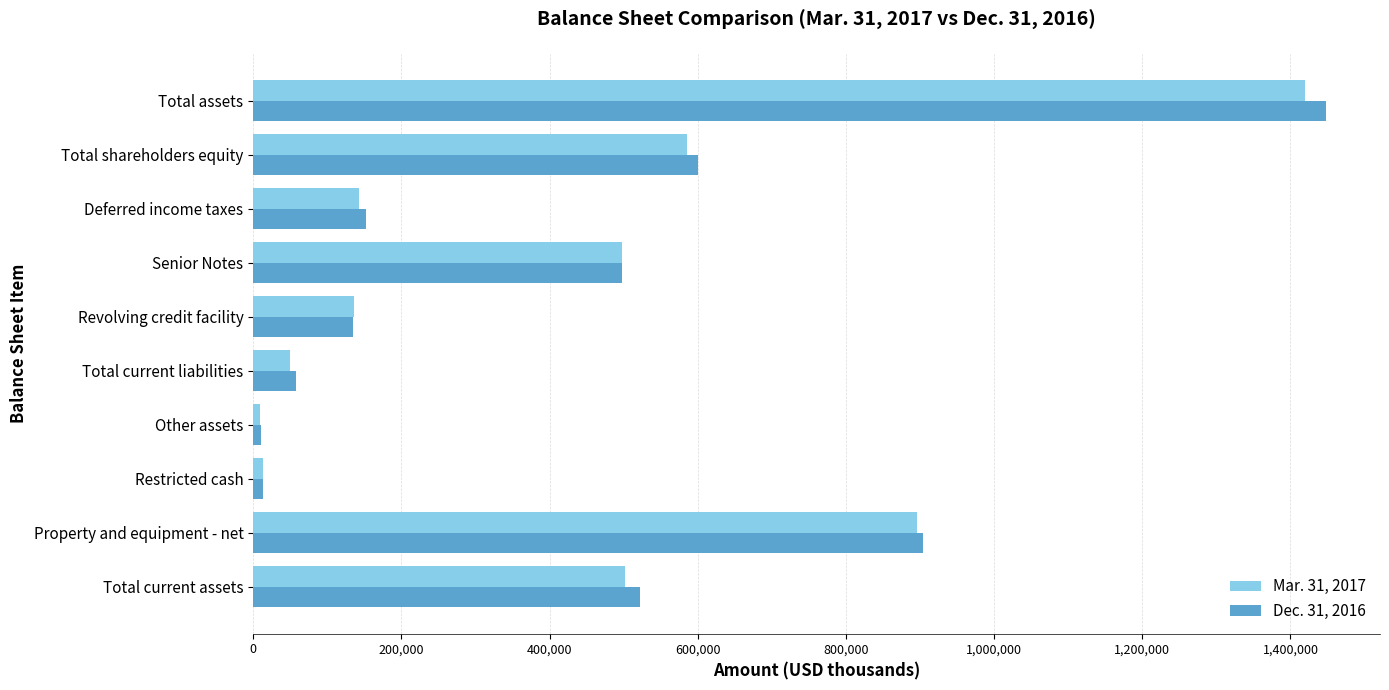

Which series has the widest spread of values?

Dec. 31, 2016